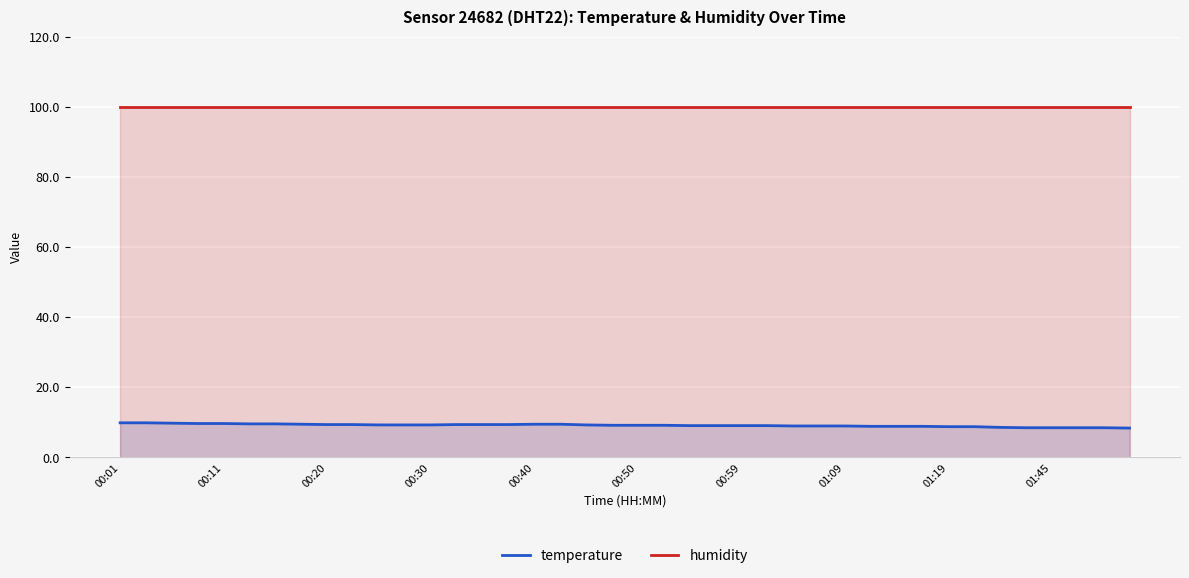

Rank the series by their maximum value, from highest to lowest.

humidity, temperature